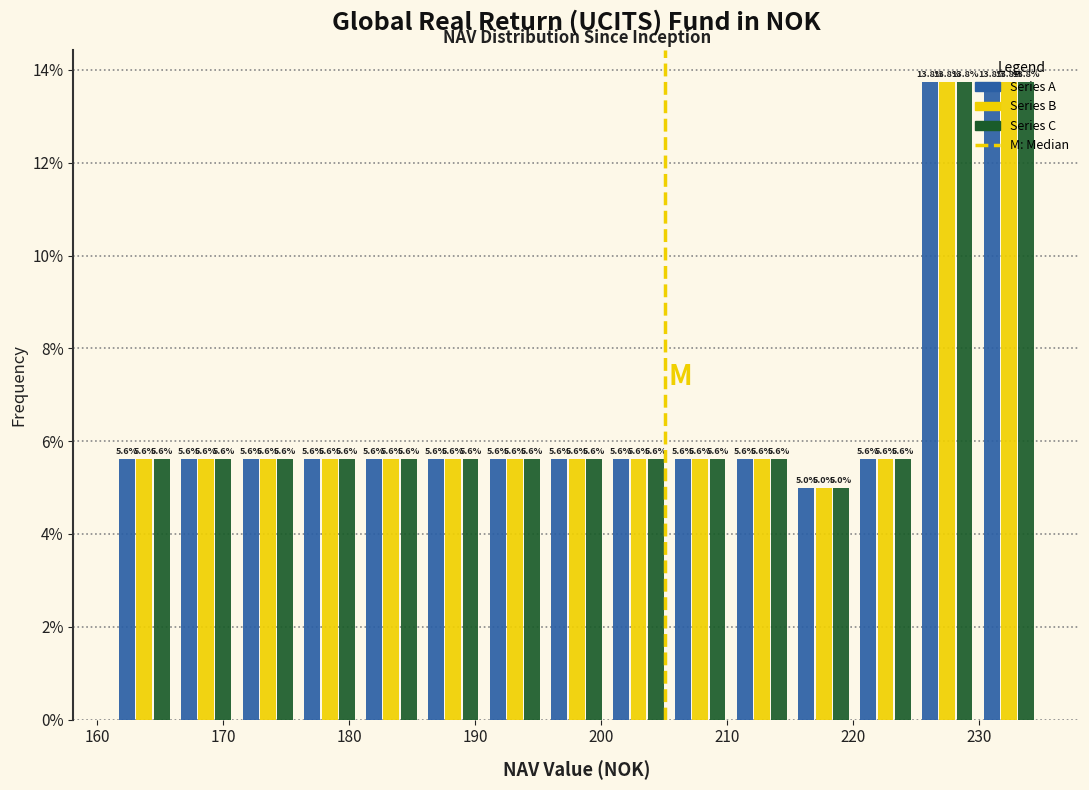

Reading left to right, transcribe this chart: for each range on the x-axis, give the height of each series' bar. The bar edges are not printed on the chart, so give them approximately, as read against the axis.

161 to 166: Series A=5.6	Series B=5.6	Series C=5.6
166 to 171: Series A=5.6	Series B=5.6	Series C=5.6
171 to 176: Series A=5.6	Series B=5.6	Series C=5.6
176 to 181: Series A=5.6	Series B=5.6	Series C=5.6
181 to 186: Series A=5.6	Series B=5.6	Series C=5.6
186 to 191: Series A=5.6	Series B=5.6	Series C=5.6
191 to 196: Series A=5.6	Series B=5.6	Series C=5.6
196 to 201: Series A=5.6	Series B=5.6	Series C=5.6
201 to 205: Series A=5.6	Series B=5.6	Series C=5.6
205 to 210: Series A=5.6	Series B=5.6	Series C=5.6
210 to 215: Series A=5.6	Series B=5.6	Series C=5.6
215 to 220: Series A=5.0	Series B=5.0	Series C=5.0
220 to 225: Series A=5.6	Series B=5.6	Series C=5.6
225 to 230: Series A=13.8	Series B=13.8	Series C=13.8
230 to 235: Series A=13.8	Series B=13.8	Series C=13.8